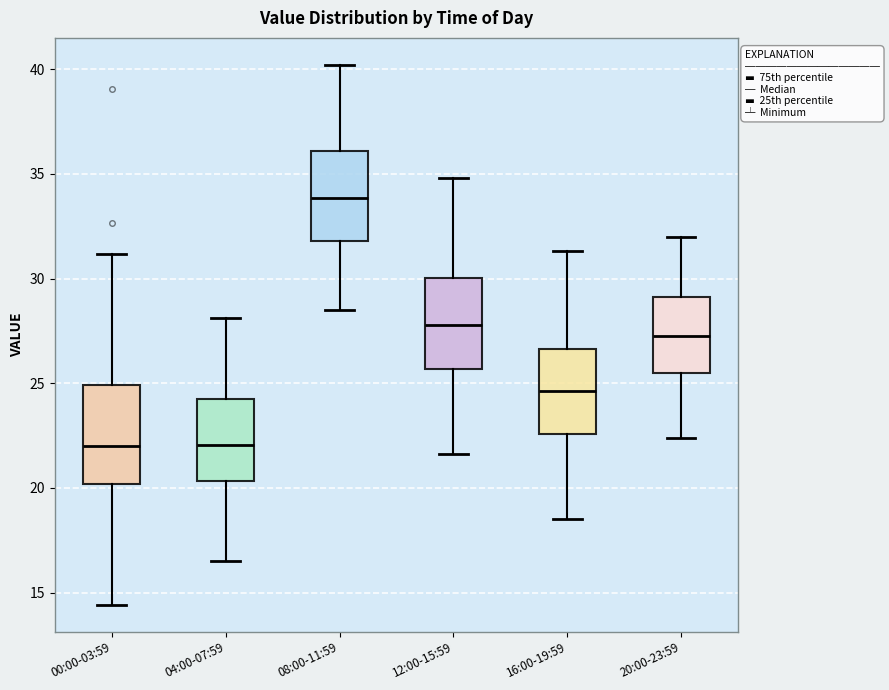

Which box has the highest median line?

08:00-11:59